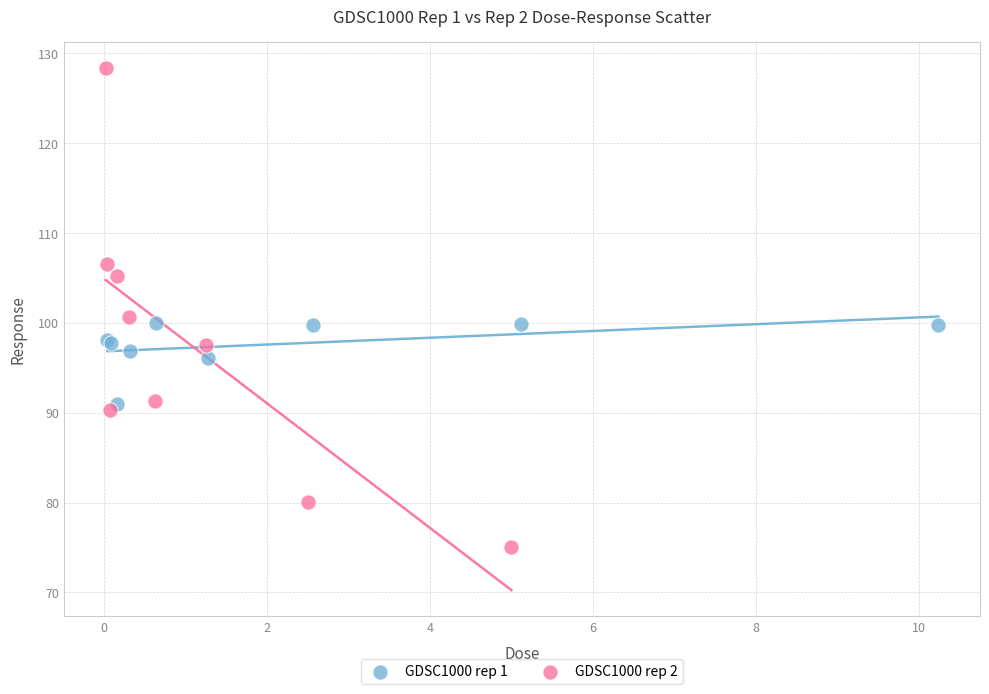

Which series reaches the minimum Y coordinate?

GDSC1000 rep 2